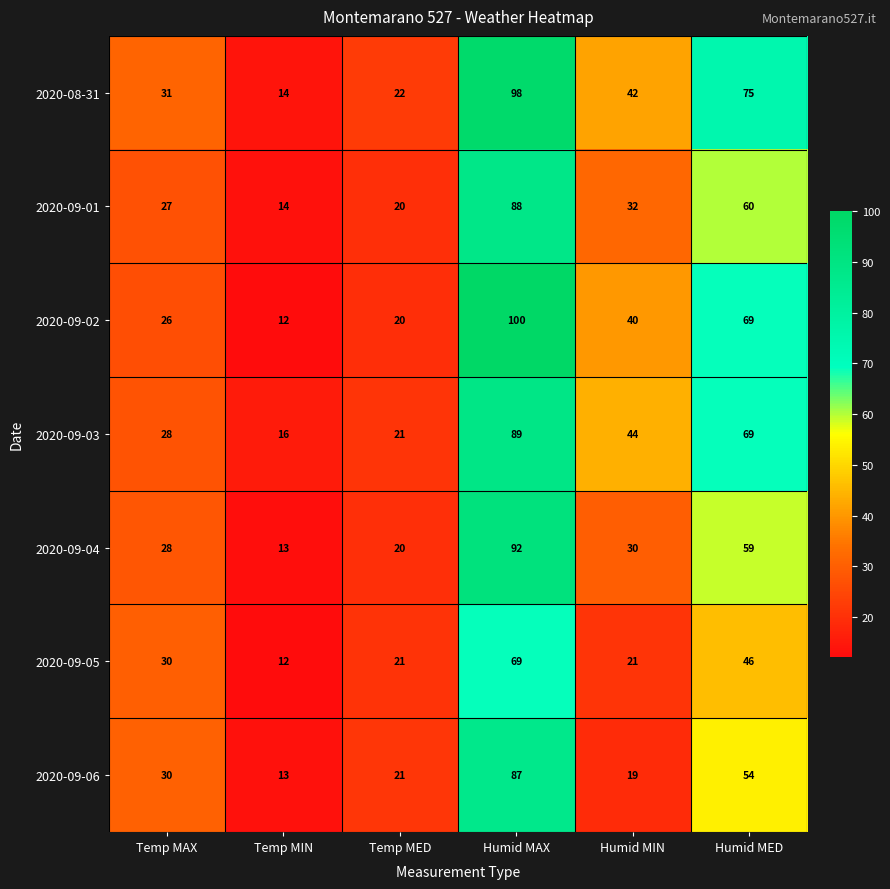

At how many categories does at least one series exceed 85?

1